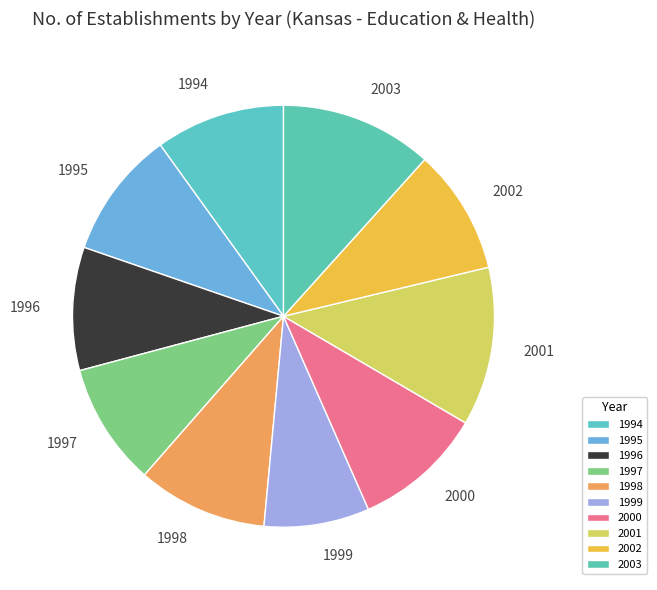

Is the sum of 1995 and 1998 greater than half?

No